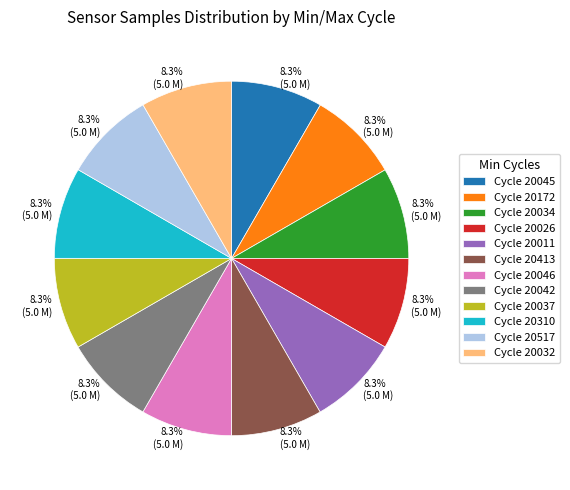

Is there any slice that represents more than half of the pie?

No